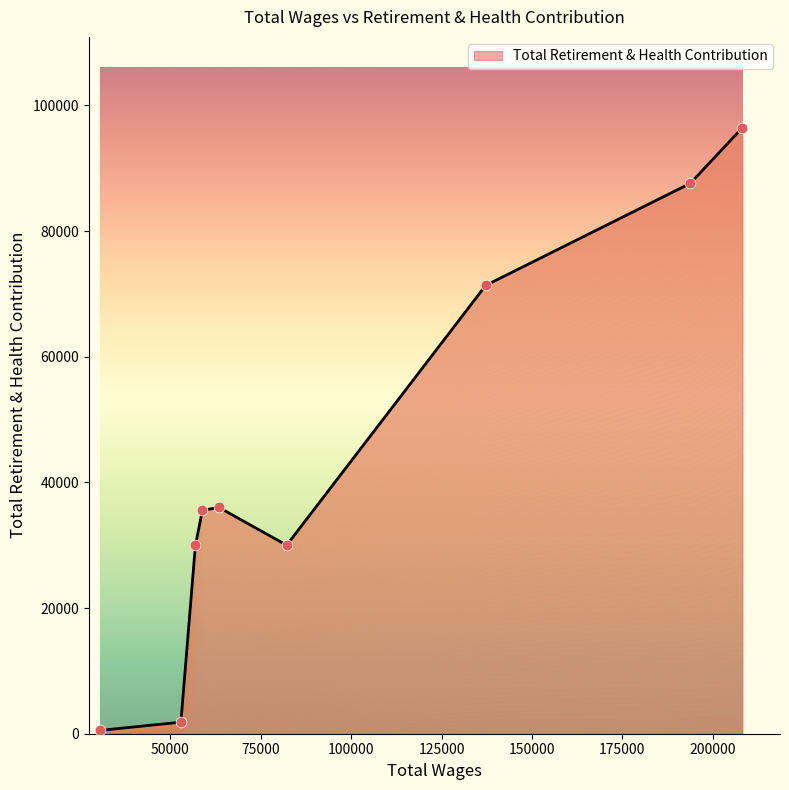

Approximately how many times larger is the value at 52898.0 compared to 30468.0?

3.5